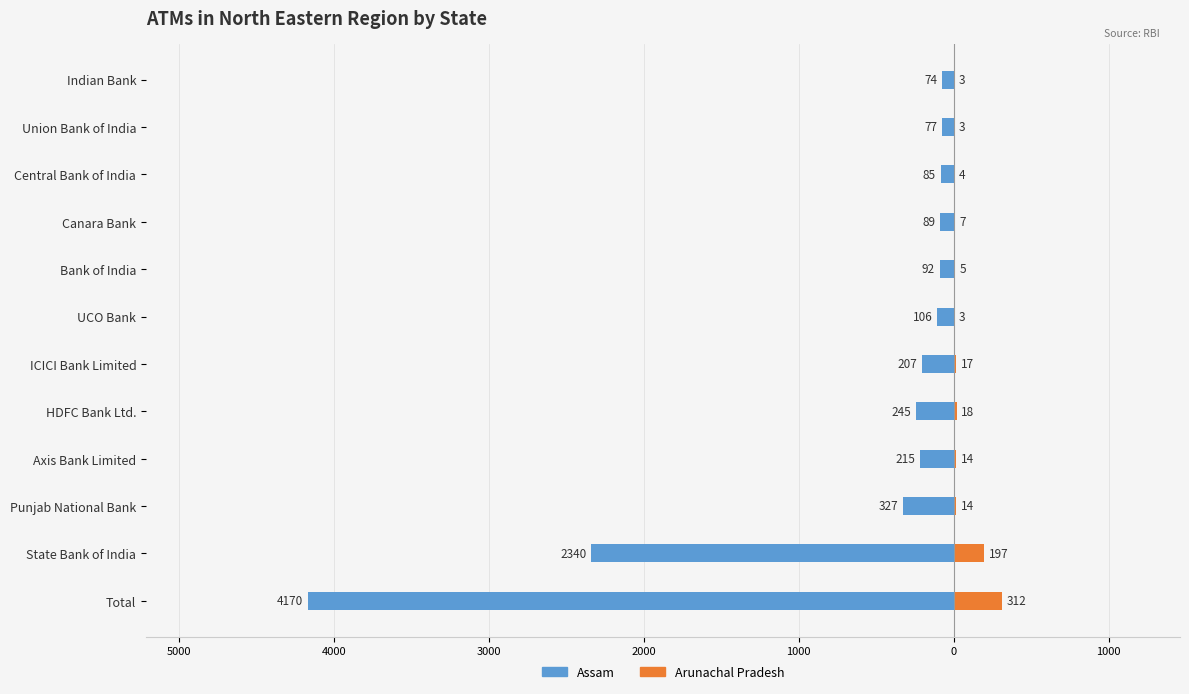

What is the difference between the second highest and minimum values in the Arunachal Pradesh series?

194